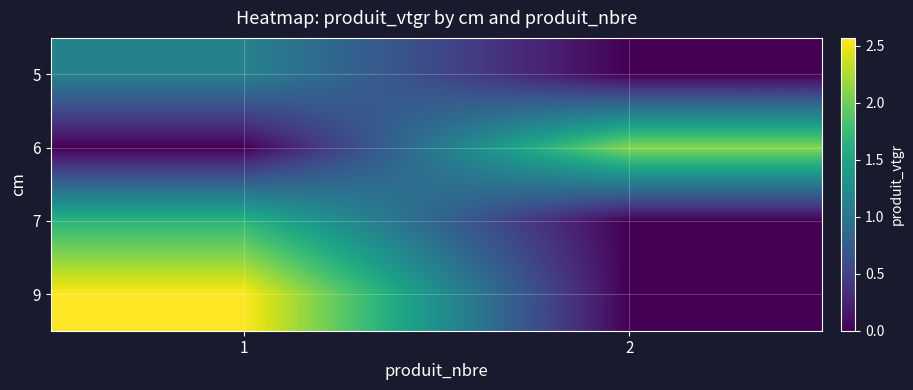

Reading left to right, extract all data points from this chart.

5: 1=1.1	2=0.0
6: 1=0.0	2=2.1
7: 1=1.7	2=0.0
9: 1=2.6	2=0.0